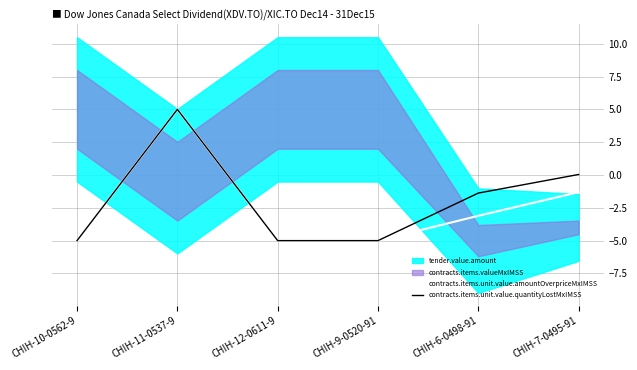

What position from the left is CHIH-7-0495-91?

6